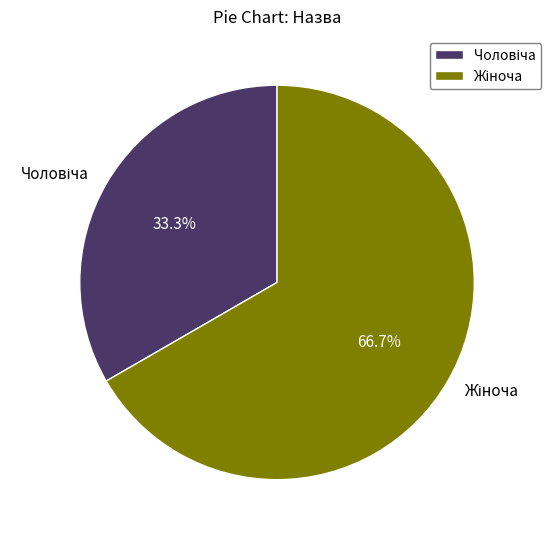

To the nearest percent, what is the difference between the largest and smallest slice percentages?

33%